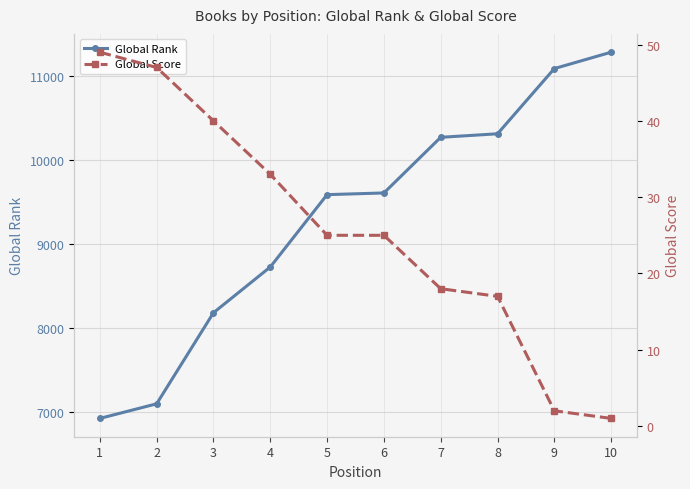

Does the chart have visible grid lines?

Yes